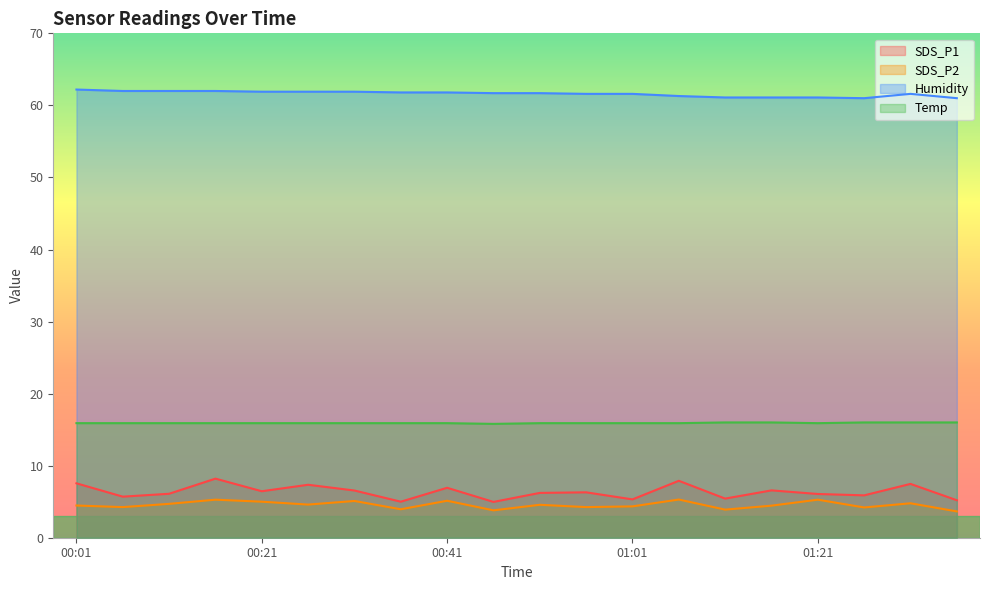

How many lines are shown in the chart?

4